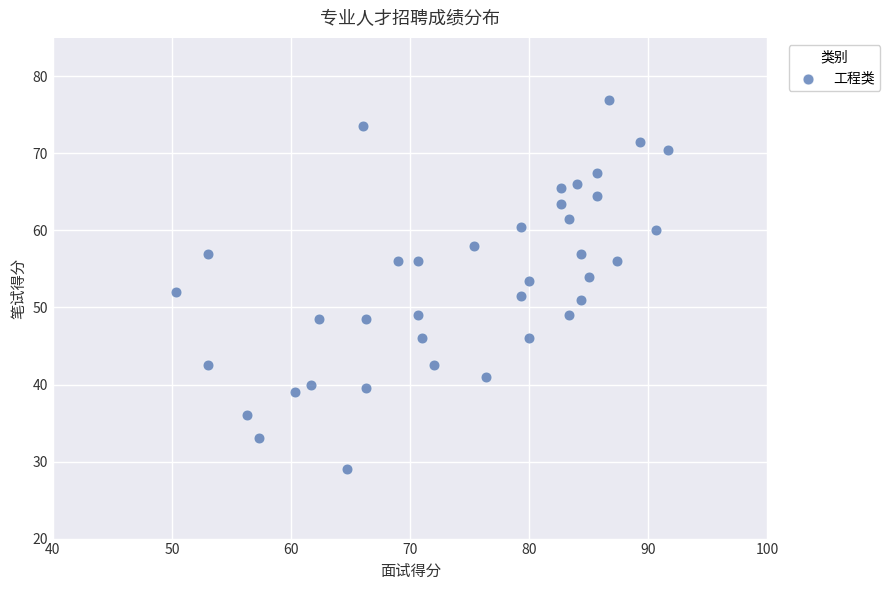

What is the range of Y values (max minus min)?

48.0